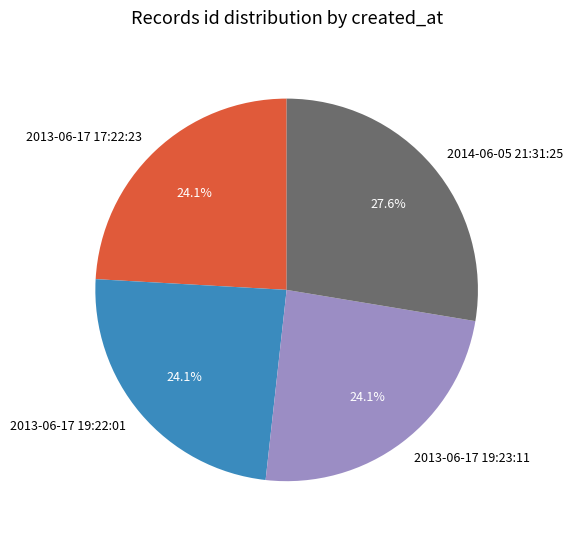

How many segments does this pie chart have?

4